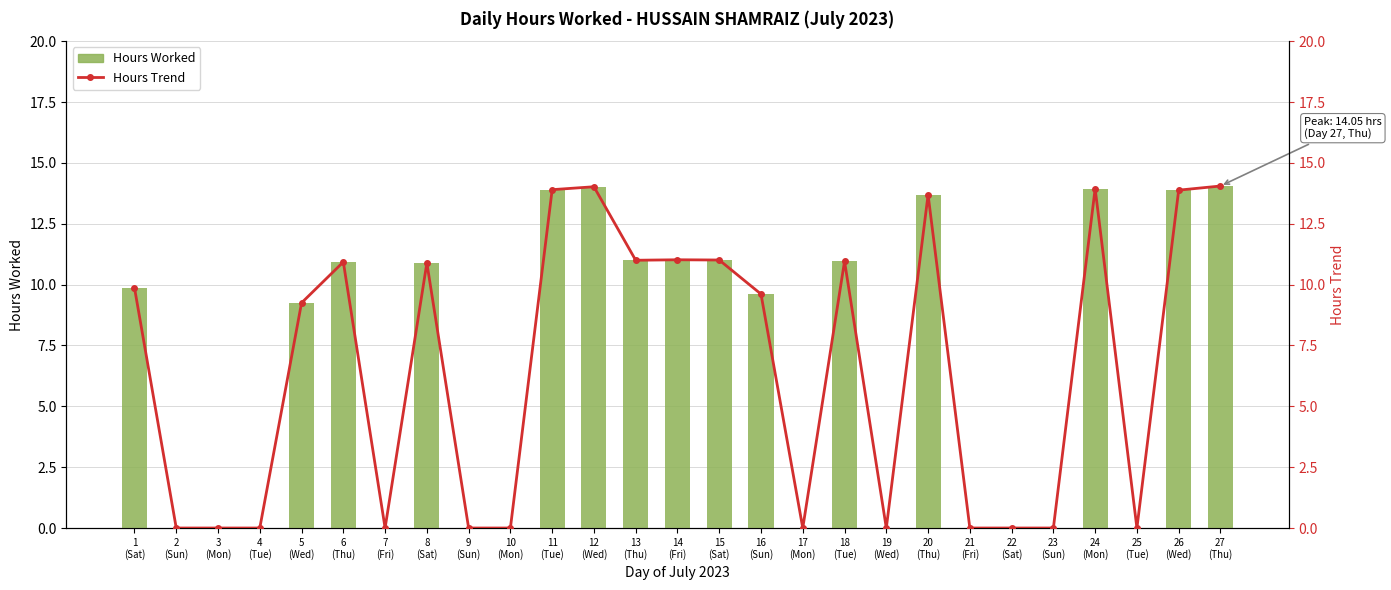

How many values in Hours Worked are above zero?

15